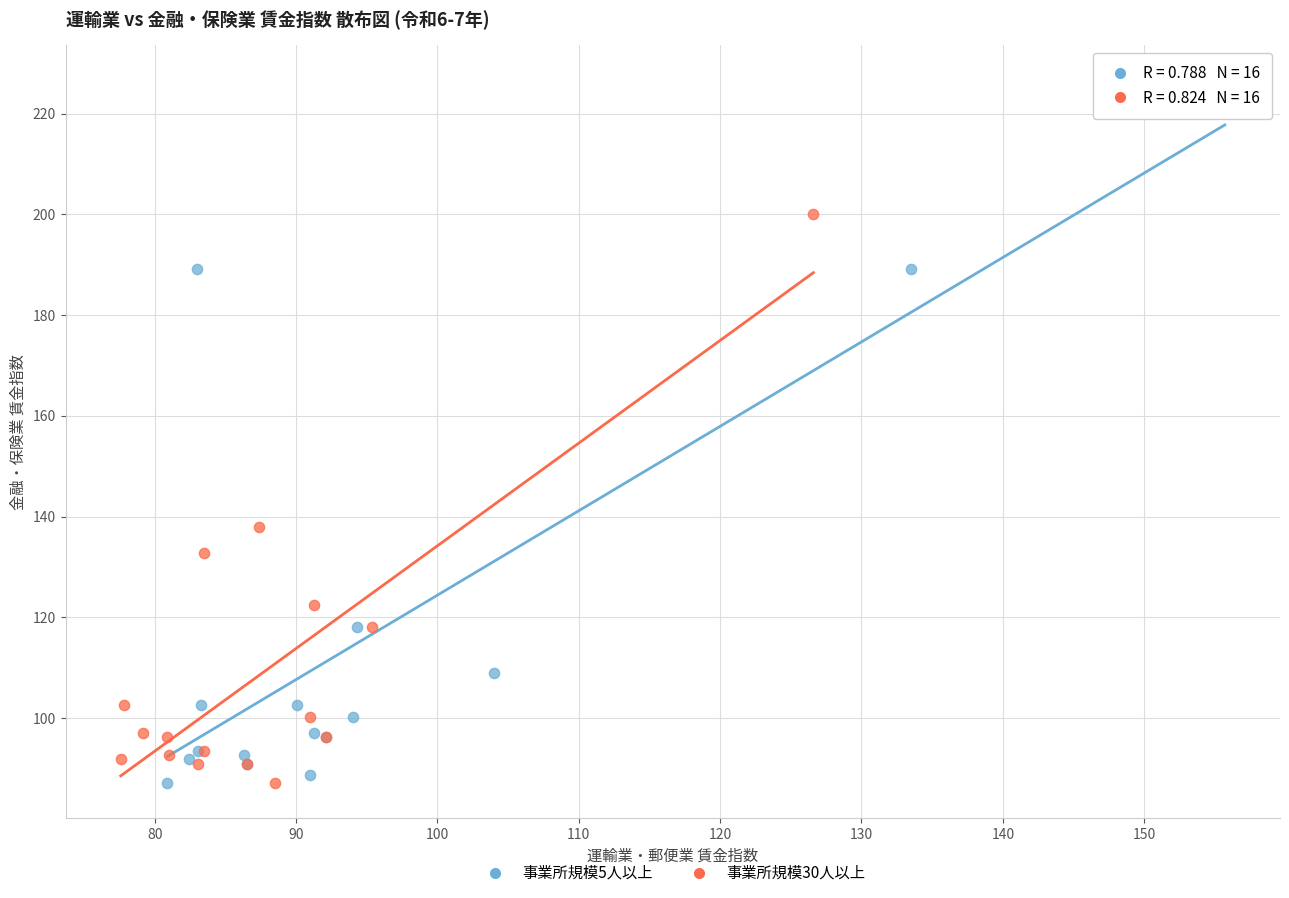

Which series contains the highest Y value?

事業所規模5人以上